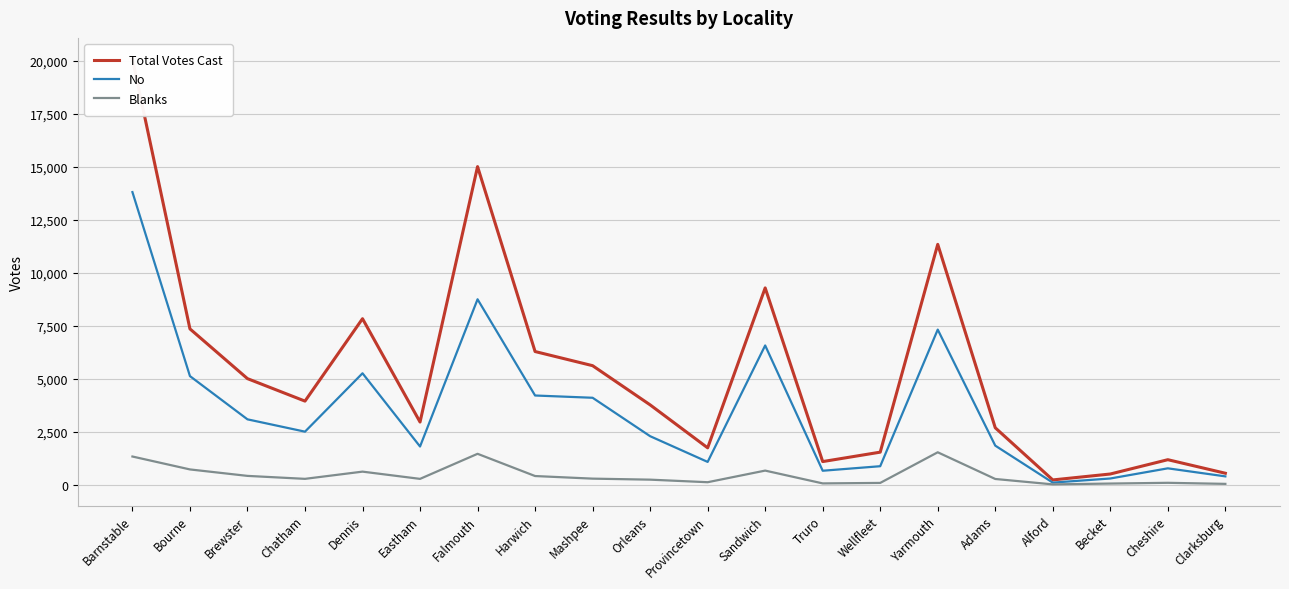

True or false: Total Votes Cast and No intersect in this chart.

False